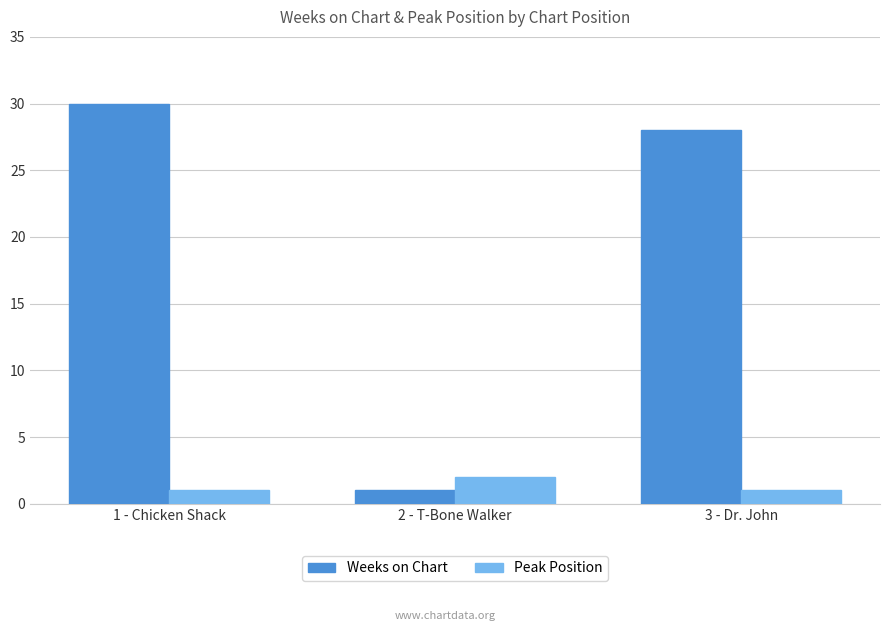

Rank the series by their maximum value, from lowest to highest.

Peak Position, Weeks on Chart